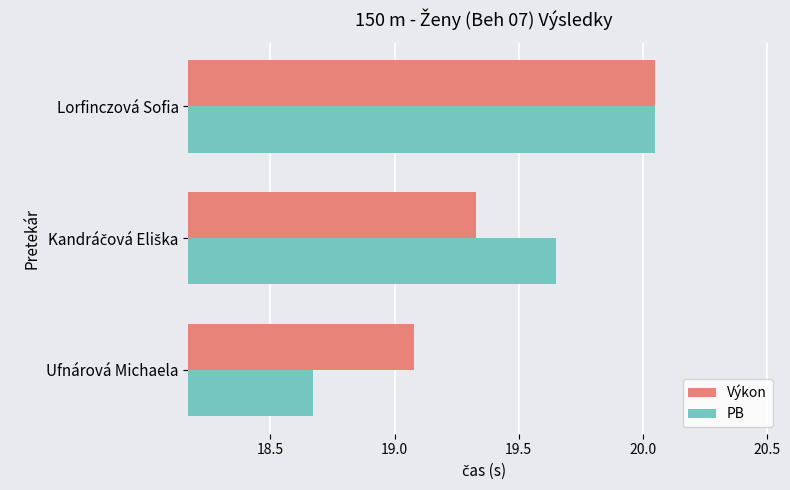

The Výkon series shows 12.0 at Lorfinczová Sofia. True or false?

False